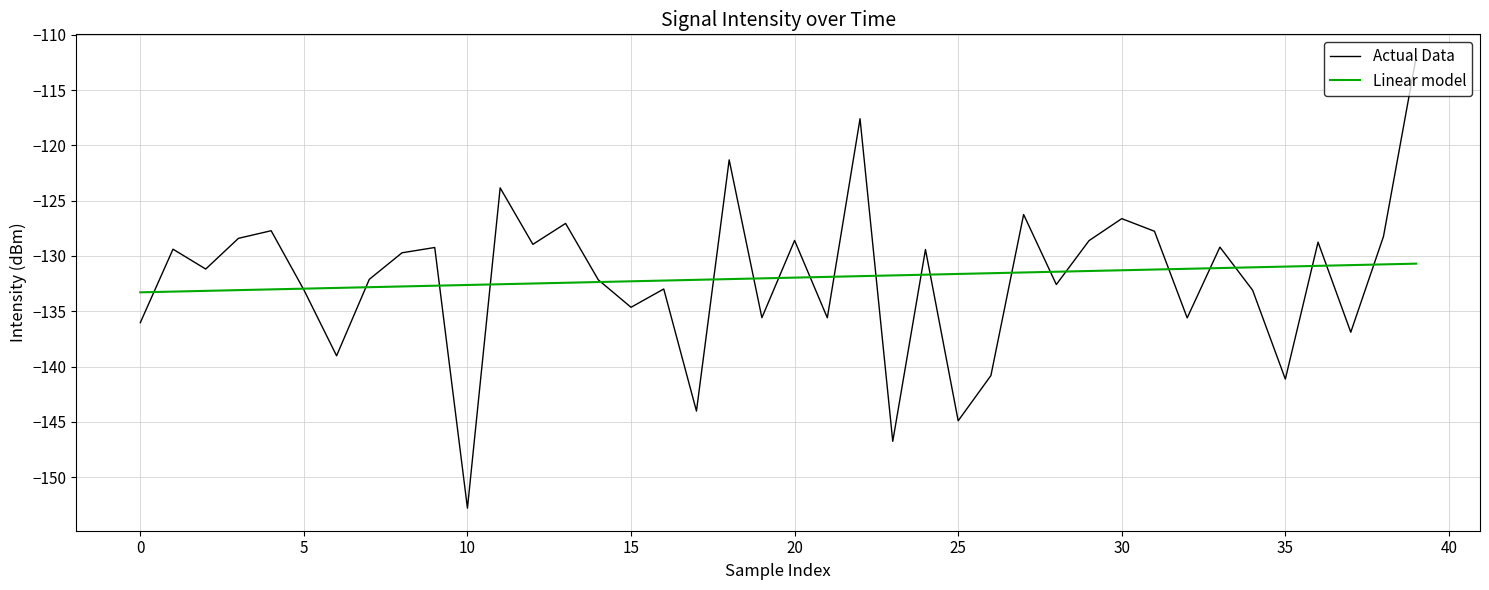

What is the minimum value shown in the chart?

-152.8